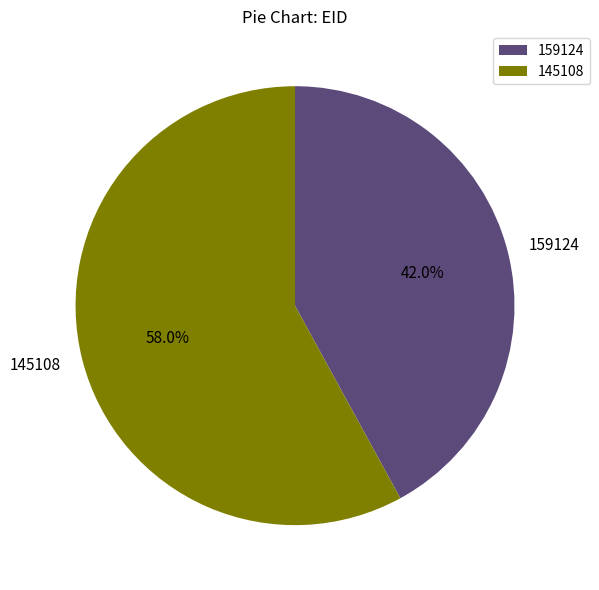

To the nearest percent, what is the difference between the largest and smallest slice percentages?

16%